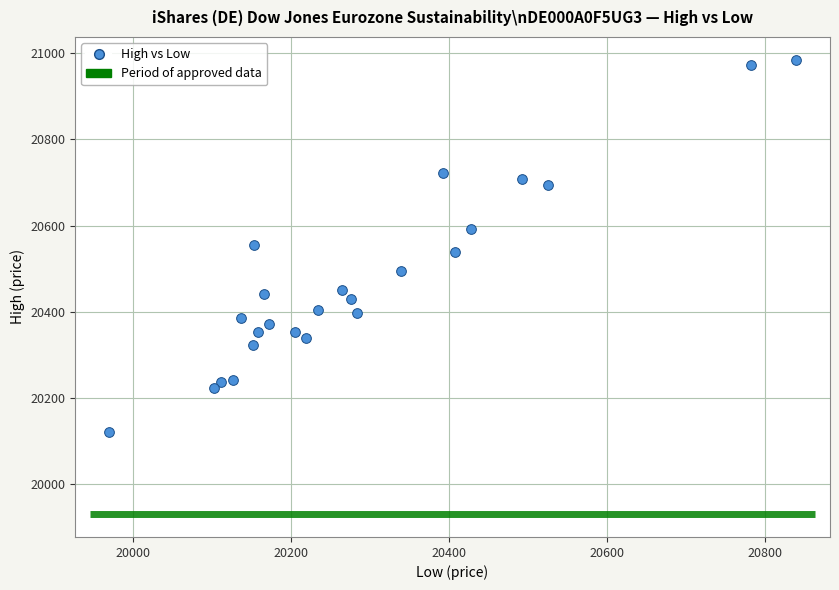

What is the range of X values (max minus min)?

869